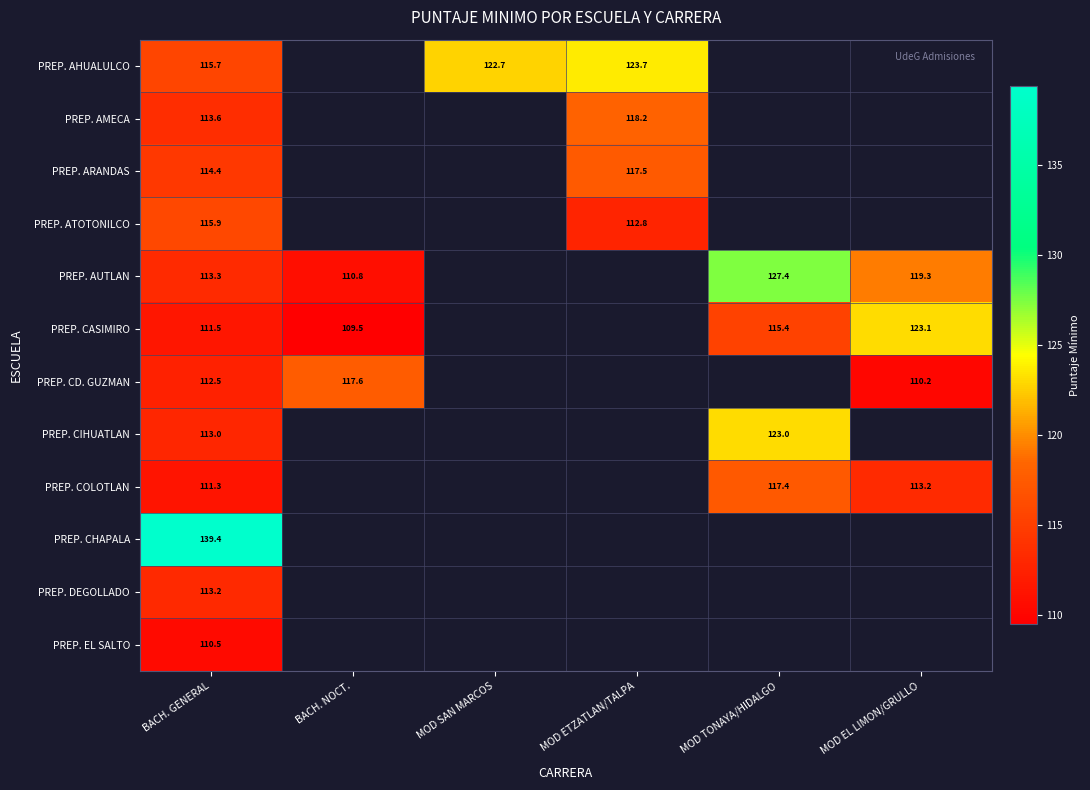

Where is PREP. CHAPALA nearest to the value 139?

BACH. GENERAL